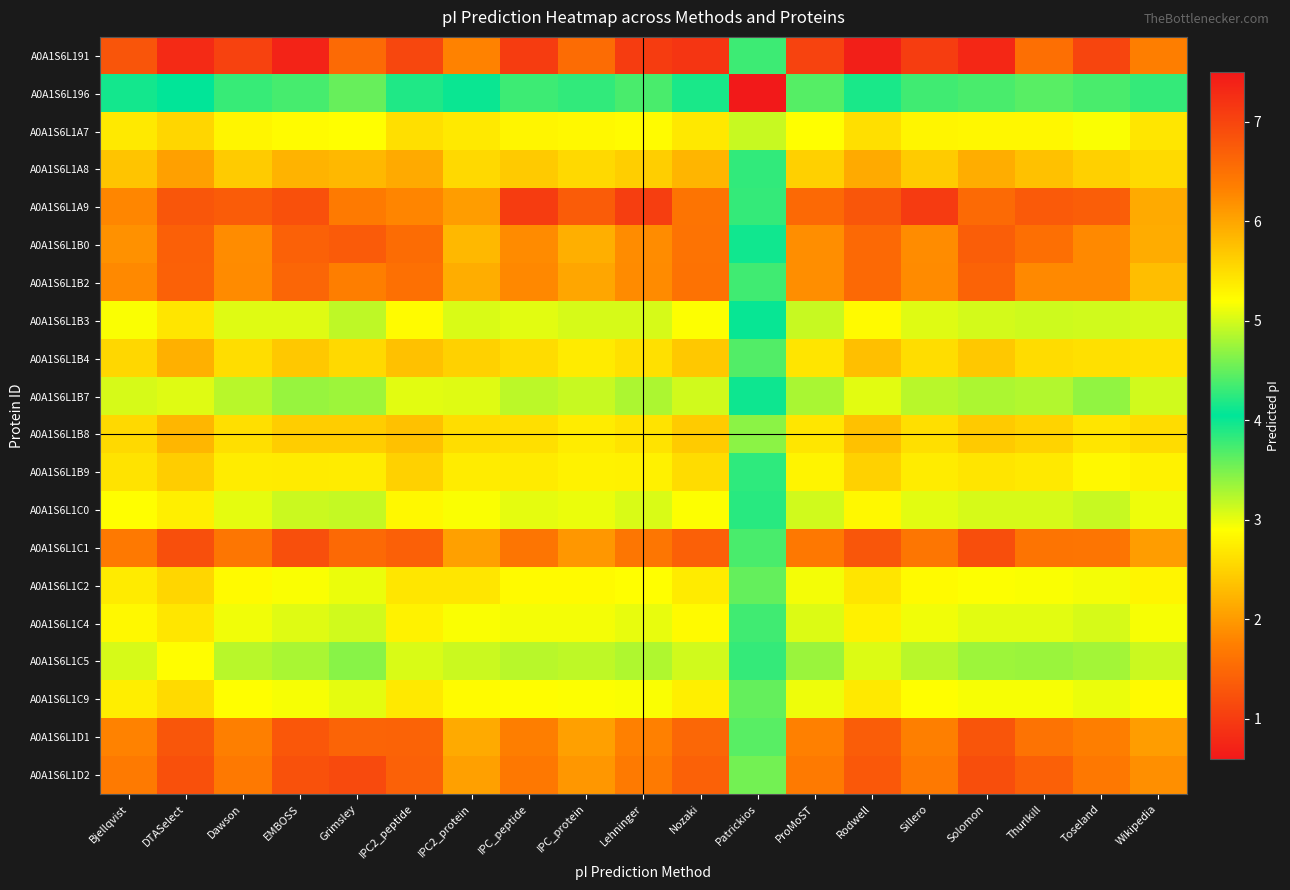

Reading left to right, what are all the values shown in this chart?

A0A1S6L191: Bjellqvist=6.8	DTASelect=7.3	Dawson=7.0	EMBOSS=7.4	Grimsley=6.6	IPC2_peptide=7.0	IPC2_protein=6.3	IPC_peptide=7.1	IPC_protein=6.6	Lehninger=7.1	Nozaki=7.2	Patrickios=4.3	ProMoST=7.0	Rodwell=7.4	Sillero=7.1	Solomon=7.3	Thurlkill=6.5	Toseland=7.0	Wikipedia=6.4
A0A1S6L196: Bjellqvist=4.0	DTASelect=4.0	Dawson=3.8	EMBOSS=3.7	Grimsley=3.6	IPC2_peptide=3.9	IPC2_protein=4.0	IPC_peptide=3.8	IPC_protein=3.8	Lehninger=3.7	Nozaki=3.9	Patrickios=0.6	ProMoST=3.7	Rodwell=3.9	Sillero=3.8	Solomon=3.7	Thurlkill=3.7	Toseland=3.7	Wikipedia=3.8
A0A1S6L1A7: Bjellqvist=5.4	DTASelect=5.6	Dawson=5.3	EMBOSS=5.2	Grimsley=5.2	IPC2_peptide=5.5	IPC2_protein=5.4	IPC_peptide=5.3	IPC_protein=5.3	Lehninger=5.2	Nozaki=5.4	Patrickios=5.0	ProMoST=5.2	Rodwell=5.5	Sillero=5.3	Solomon=5.3	Thurlkill=5.3	Toseland=5.2	Wikipedia=5.4
A0A1S6L1A8: Bjellqvist=5.7	DTASelect=6.0	Dawson=5.7	EMBOSS=5.9	Grimsley=5.8	IPC2_peptide=6.0	IPC2_protein=5.5	IPC_peptide=5.7	IPC_protein=5.5	Lehninger=5.6	Nozaki=5.9	Patrickios=4.3	ProMoST=5.6	Rodwell=6.0	Sillero=5.7	Solomon=5.9	Thurlkill=5.8	Toseland=5.6	Wikipedia=5.5
A0A1S6L1A9: Bjellqvist=6.3	DTASelect=6.8	Dawson=6.7	EMBOSS=6.9	Grimsley=6.4	IPC2_peptide=6.3	IPC2_protein=6.1	IPC_peptide=7.1	IPC_protein=6.7	Lehninger=7.1	Nozaki=6.5	Patrickios=4.3	ProMoST=6.6	Rodwell=6.8	Sillero=7.1	Solomon=6.6	Thurlkill=6.8	Toseland=6.7	Wikipedia=6.0
A0A1S6L1B0: Bjellqvist=6.2	DTASelect=6.7	Dawson=6.2	EMBOSS=6.7	Grimsley=6.8	IPC2_peptide=6.6	IPC2_protein=5.8	IPC_peptide=6.2	IPC_protein=5.9	Lehninger=6.2	Nozaki=6.5	Patrickios=4.1	ProMoST=6.2	Rodwell=6.6	Sillero=6.2	Solomon=6.7	Thurlkill=6.5	Toseland=6.2	Wikipedia=5.9
A0A1S6L1B2: Bjellqvist=6.2	DTASelect=6.7	Dawson=6.2	EMBOSS=6.6	Grimsley=6.4	IPC2_peptide=6.5	IPC2_protein=5.9	IPC_peptide=6.3	IPC_protein=6.0	Lehninger=6.2	Nozaki=6.5	Patrickios=3.8	ProMoST=6.2	Rodwell=6.6	Sillero=6.2	Solomon=6.7	Thurlkill=6.2	Toseland=6.2	Wikipedia=5.8
A0A1S6L1B3: Bjellqvist=5.2	DTASelect=5.4	Dawson=5.1	EMBOSS=5.1	Grimsley=4.9	IPC2_peptide=5.2	IPC2_protein=5.0	IPC_peptide=5.1	IPC_protein=5.0	Lehninger=5.0	Nozaki=5.2	Patrickios=4.0	ProMoST=4.9	Rodwell=5.2	Sillero=5.1	Solomon=5.0	Thurlkill=5.0	Toseland=5.0	Wikipedia=5.0
A0A1S6L1B4: Bjellqvist=5.5	DTASelect=5.9	Dawson=5.5	EMBOSS=5.7	Grimsley=5.5	IPC2_peptide=5.8	IPC2_protein=5.6	IPC_peptide=5.5	IPC_protein=5.4	Lehninger=5.5	Nozaki=5.7	Patrickios=4.4	ProMoST=5.4	Rodwell=5.8	Sillero=5.5	Solomon=5.7	Thurlkill=5.5	Toseland=5.5	Wikipedia=5.5
A0A1S6L1B7: Bjellqvist=5.0	DTASelect=5.1	Dawson=4.9	EMBOSS=4.7	Grimsley=4.8	IPC2_peptide=5.1	IPC2_protein=5.1	IPC_peptide=4.9	IPC_protein=4.9	Lehninger=4.8	Nozaki=5.0	Patrickios=4.0	ProMoST=4.8	Rodwell=5.1	Sillero=4.9	Solomon=4.8	Thurlkill=4.9	Toseland=4.7	Wikipedia=5.0
A0A1S6L1B8: Bjellqvist=5.5	DTASelect=5.9	Dawson=5.5	EMBOSS=5.7	Grimsley=5.7	IPC2_peptide=5.8	IPC2_protein=5.5	IPC_peptide=5.5	IPC_protein=5.4	Lehninger=5.4	Nozaki=5.7	Patrickios=4.7	ProMoST=5.4	Rodwell=5.8	Sillero=5.5	Solomon=5.7	Thurlkill=5.6	Toseland=5.4	Wikipedia=5.5
A0A1S6L1B9: Bjellqvist=5.4	DTASelect=5.7	Dawson=5.4	EMBOSS=5.4	Grimsley=5.4	IPC2_peptide=5.6	IPC2_protein=5.4	IPC_peptide=5.4	IPC_protein=5.3	Lehninger=5.3	Nozaki=5.5	Patrickios=4.3	ProMoST=5.3	Rodwell=5.6	Sillero=5.4	Solomon=5.4	Thurlkill=5.4	Toseland=5.3	Wikipedia=5.3
A0A1S6L1C0: Bjellqvist=5.2	DTASelect=5.3	Dawson=5.1	EMBOSS=5.0	Grimsley=4.9	IPC2_peptide=5.3	IPC2_protein=5.2	IPC_peptide=5.1	IPC_protein=5.1	Lehninger=5.0	Nozaki=5.2	Patrickios=4.2	ProMoST=5.0	Rodwell=5.3	Sillero=5.1	Solomon=5.0	Thurlkill=5.0	Toseland=4.9	Wikipedia=5.1
A0A1S6L1C1: Bjellqvist=6.4	DTASelect=6.9	Dawson=6.4	EMBOSS=6.9	Grimsley=6.6	IPC2_peptide=6.7	IPC2_protein=6.0	IPC_peptide=6.5	IPC_protein=6.1	Lehninger=6.4	Nozaki=6.7	Patrickios=4.4	ProMoST=6.4	Rodwell=6.8	Sillero=6.4	Solomon=6.9	Thurlkill=6.5	Toseland=6.5	Wikipedia=6.1
A0A1S6L1C2: Bjellqvist=5.4	DTASelect=5.6	Dawson=5.2	EMBOSS=5.2	Grimsley=5.1	IPC2_peptide=5.4	IPC2_protein=5.4	IPC_peptide=5.2	IPC_protein=5.2	Lehninger=5.2	Nozaki=5.4	Patrickios=4.5	ProMoST=5.1	Rodwell=5.4	Sillero=5.2	Solomon=5.2	Thurlkill=5.2	Toseland=5.1	Wikipedia=5.3
A0A1S6L1C4: Bjellqvist=5.3	DTASelect=5.4	Dawson=5.1	EMBOSS=5.1	Grimsley=5.0	IPC2_peptide=5.3	IPC2_protein=5.2	IPC_peptide=5.1	IPC_protein=5.1	Lehninger=5.1	Nozaki=5.2	Patrickios=4.3	ProMoST=5.0	Rodwell=5.3	Sillero=5.1	Solomon=5.1	Thurlkill=5.1	Toseland=5.0	Wikipedia=5.2
A0A1S6L1C5: Bjellqvist=5.0	DTASelect=5.2	Dawson=4.9	EMBOSS=4.8	Grimsley=4.7	IPC2_peptide=5.0	IPC2_protein=5.0	IPC_peptide=4.9	IPC_protein=4.9	Lehninger=4.8	Nozaki=5.0	Patrickios=4.3	ProMoST=4.7	Rodwell=5.0	Sillero=4.9	Solomon=4.8	Thurlkill=4.7	Toseland=4.8	Wikipedia=5.0
A0A1S6L1C9: Bjellqvist=5.3	DTASelect=5.5	Dawson=5.2	EMBOSS=5.2	Grimsley=5.1	IPC2_peptide=5.4	IPC2_protein=5.2	IPC_peptide=5.2	IPC_protein=5.2	Lehninger=5.2	Nozaki=5.3	Patrickios=4.5	ProMoST=5.1	Rodwell=5.4	Sillero=5.2	Solomon=5.2	Thurlkill=5.2	Toseland=5.1	Wikipedia=5.2
A0A1S6L1D1: Bjellqvist=6.3	DTASelect=6.8	Dawson=6.4	EMBOSS=6.8	Grimsley=6.6	IPC2_peptide=6.7	IPC2_protein=6.0	IPC_peptide=6.4	IPC_protein=6.0	Lehninger=6.3	Nozaki=6.6	Patrickios=4.4	ProMoST=6.3	Rodwell=6.7	Sillero=6.4	Solomon=6.8	Thurlkill=6.5	Toseland=6.4	Wikipedia=6.1
A0A1S6L1D2: Bjellqvist=6.4	DTASelect=6.9	Dawson=6.4	EMBOSS=6.9	Grimsley=6.9	IPC2_peptide=6.7	IPC2_protein=6.0	IPC_peptide=6.4	IPC_protein=6.1	Lehninger=6.4	Nozaki=6.7	Patrickios=4.6	ProMoST=6.4	Rodwell=6.8	Sillero=6.4	Solomon=6.9	Thurlkill=6.7	Toseland=6.4	Wikipedia=6.2